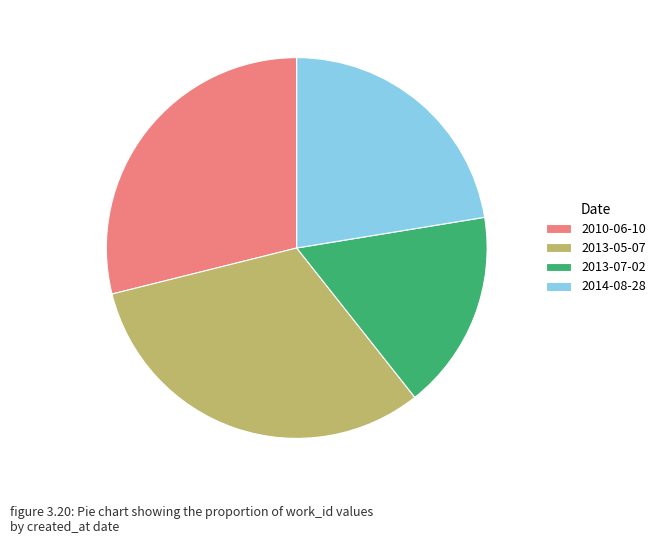

True or false: 2013-07-02 accounts for 25% of the total.

False